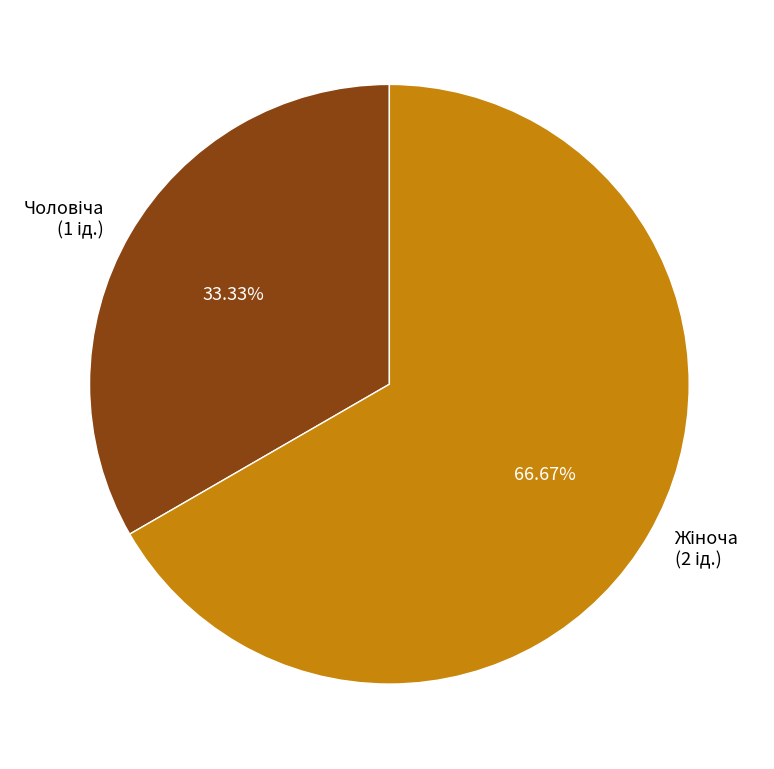

Is there a majority slice in this chart?

Yes